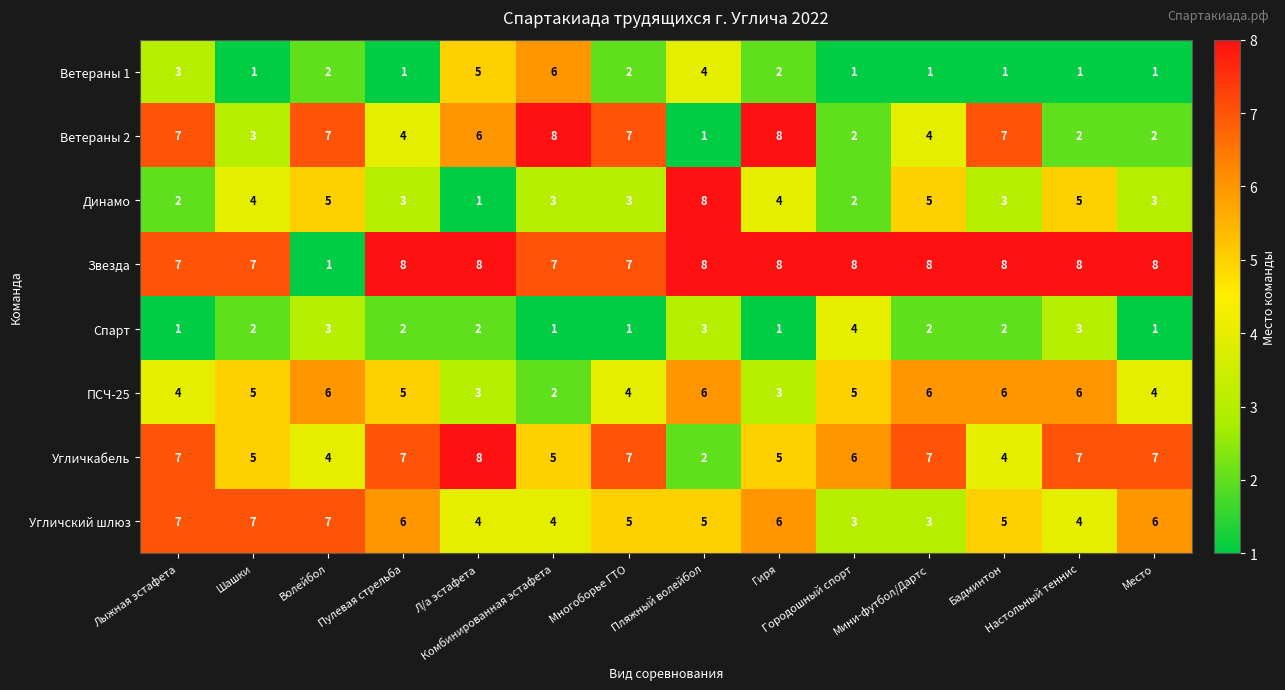

How many Звезда values are between 7 and 8?

13